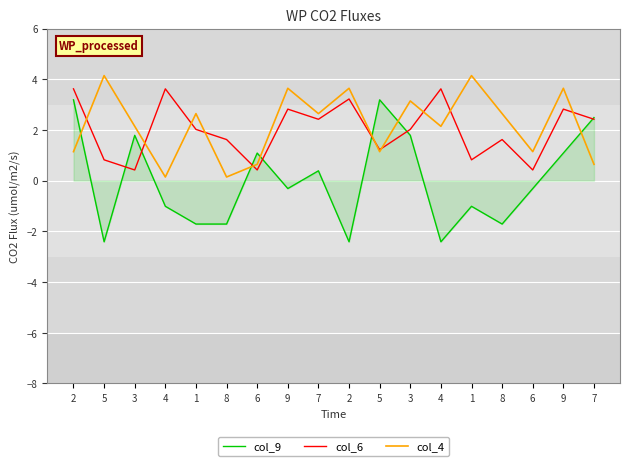

What is the difference between the maximum and minimum values in the col_4 series?

4.0